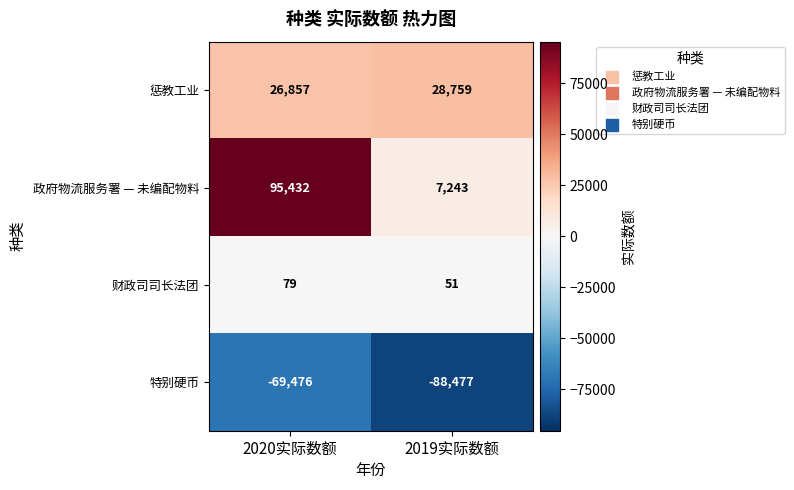

What is the sum of all 财政司司长法团 values?

130